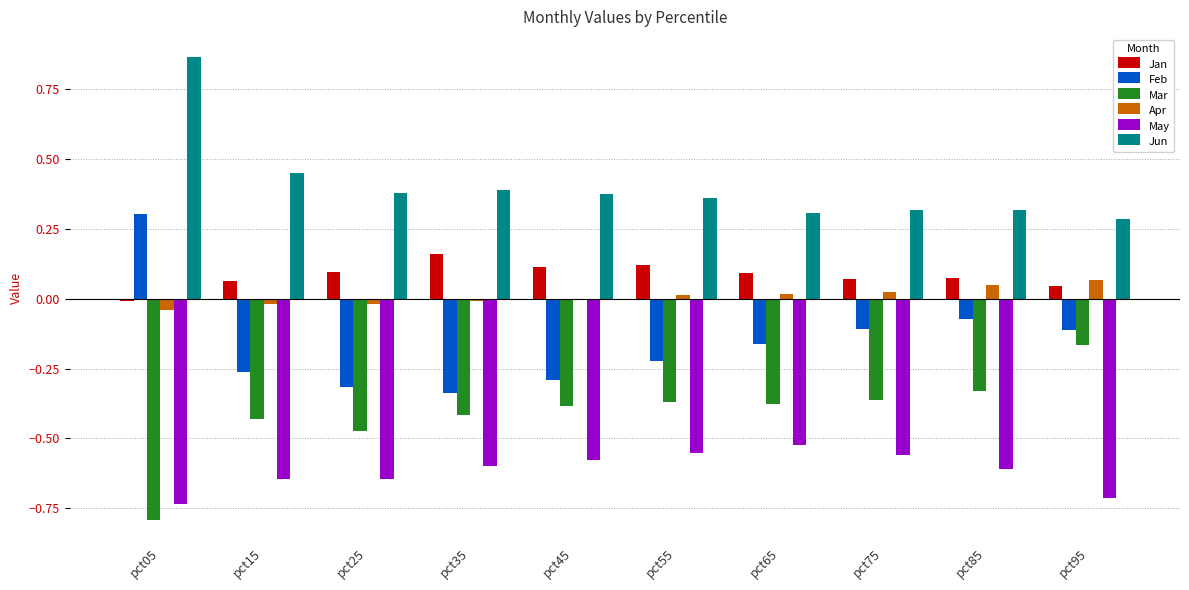

How many distinct data groups are displayed?

6